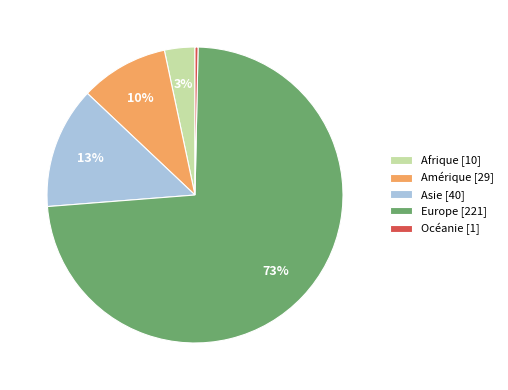

What is the smallest slice in the pie chart?

Océanie